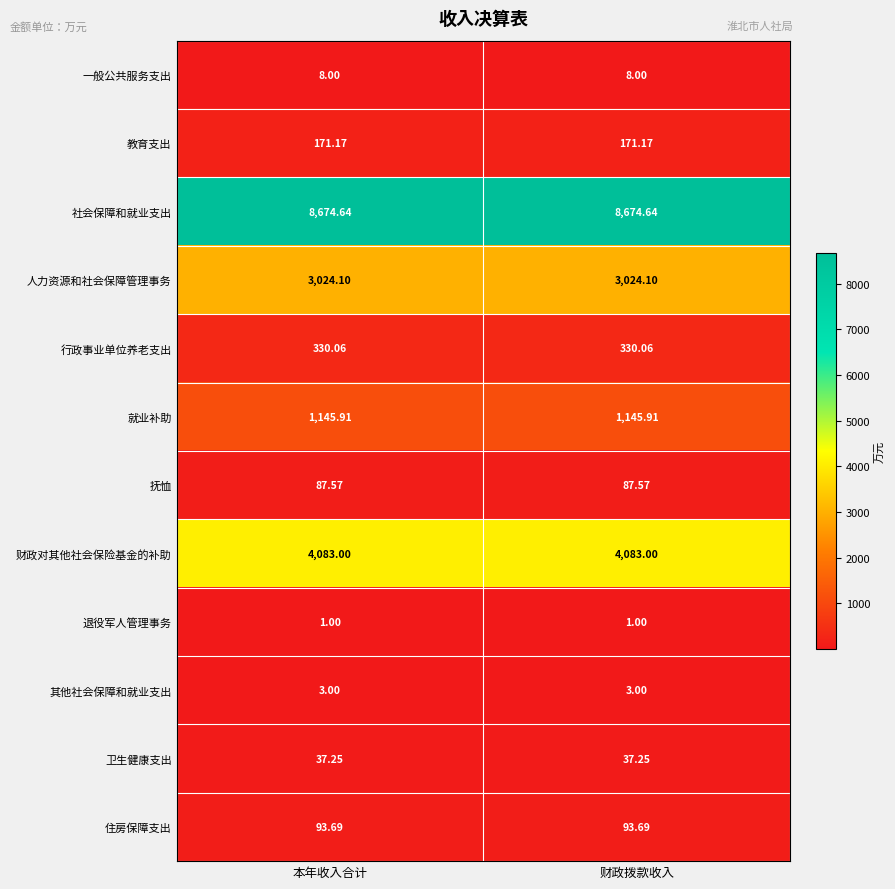

Is the value of 财政对其他社会保险基金的补助 at 财政拨款收入 greater than the value of 卫生健康支出 at 财政拨款收入?

Yes